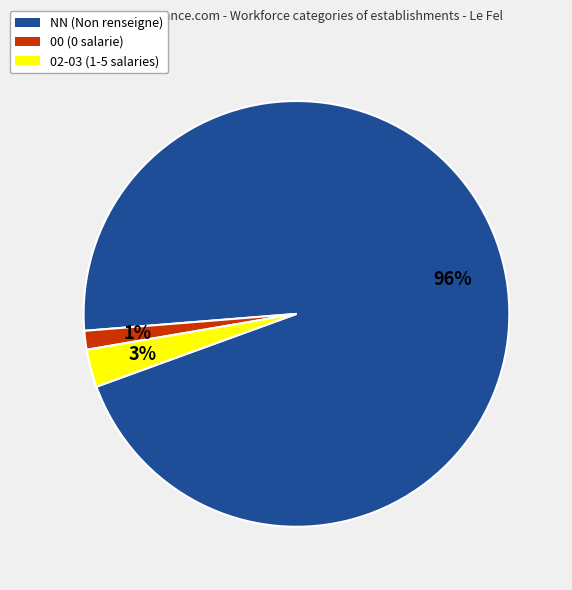

Do NN (Non renseigne) and 02-03 (1-5 salaries) together represent more than half of the pie?

Yes